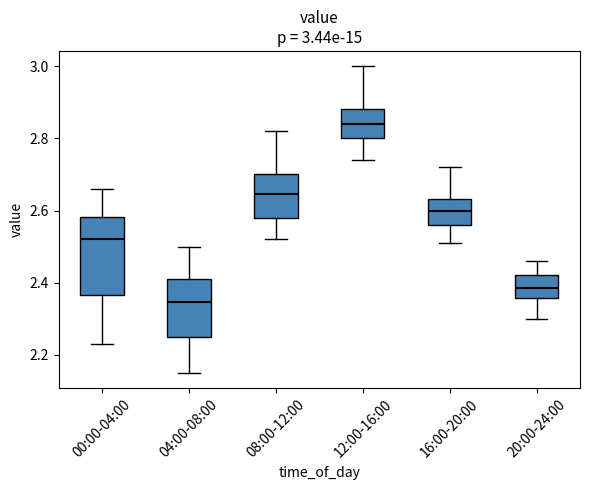

Comparing the boxes themselves (not the whiskers), which one is the tallest?

00:00-04:00